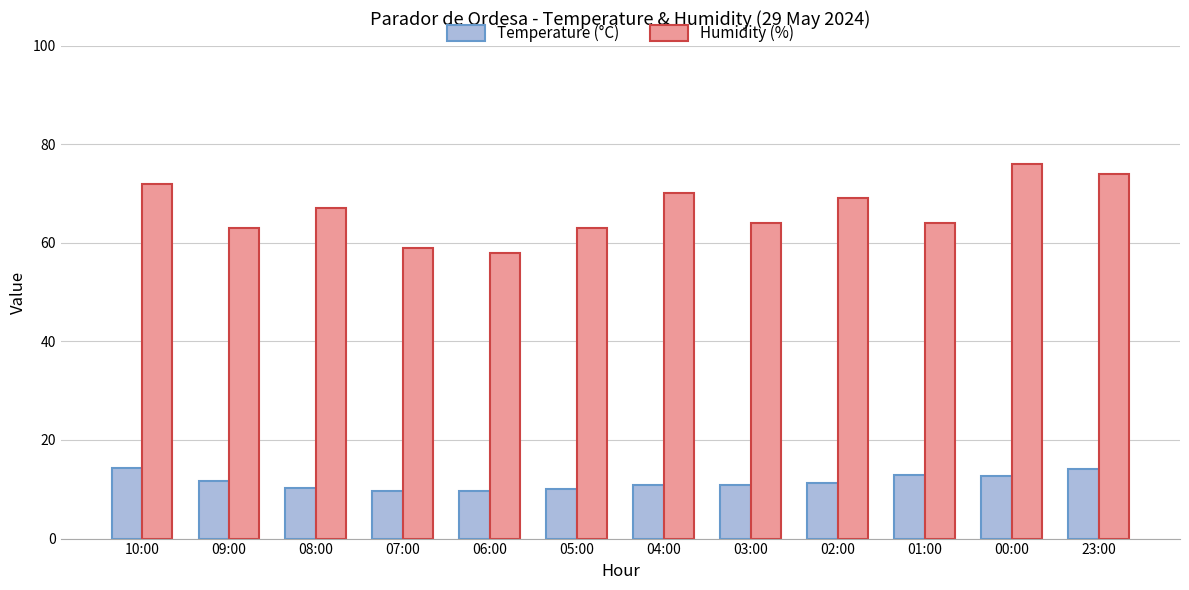

Is the value of Temperature (°C) at 03:00 greater than the value of Humidity (%) at 01:00?

No